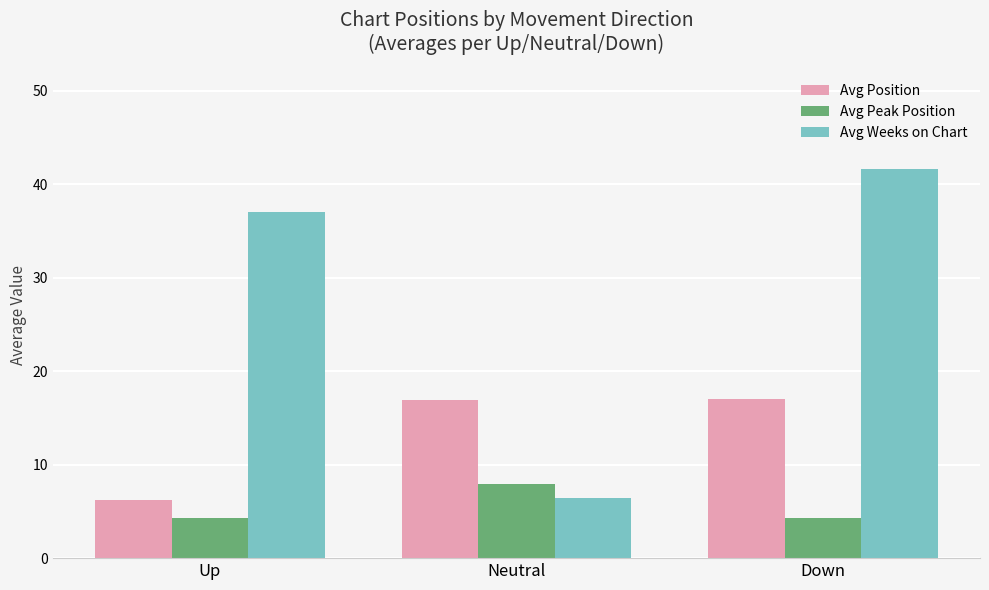

What position from the left is Down?

3